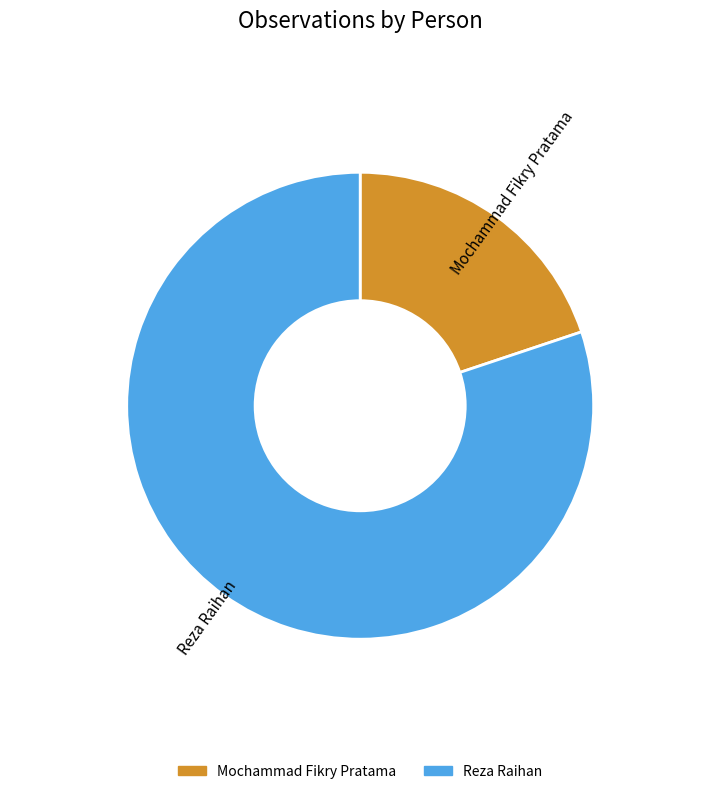

Which has a higher value, Reza Raihan or Mochammad Fikry Pratama?

Reza Raihan